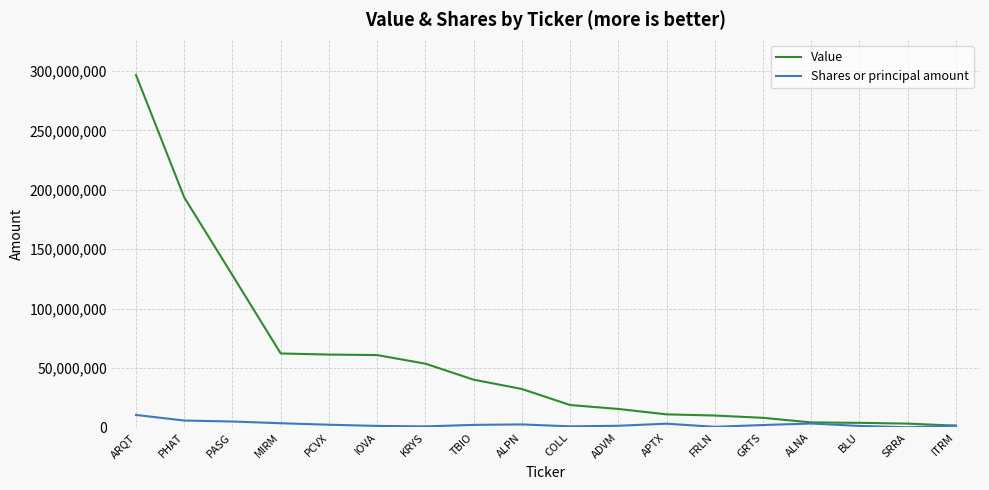

What are all the series names shown in the legend?

Value, Shares or principal amount